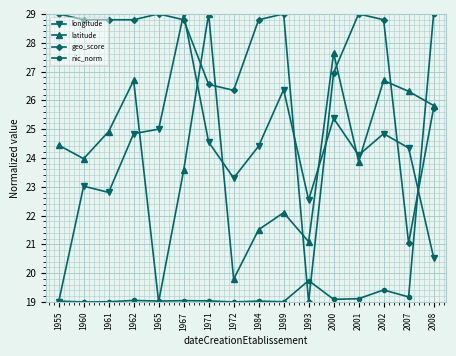

How many lines are shown in the chart?

4